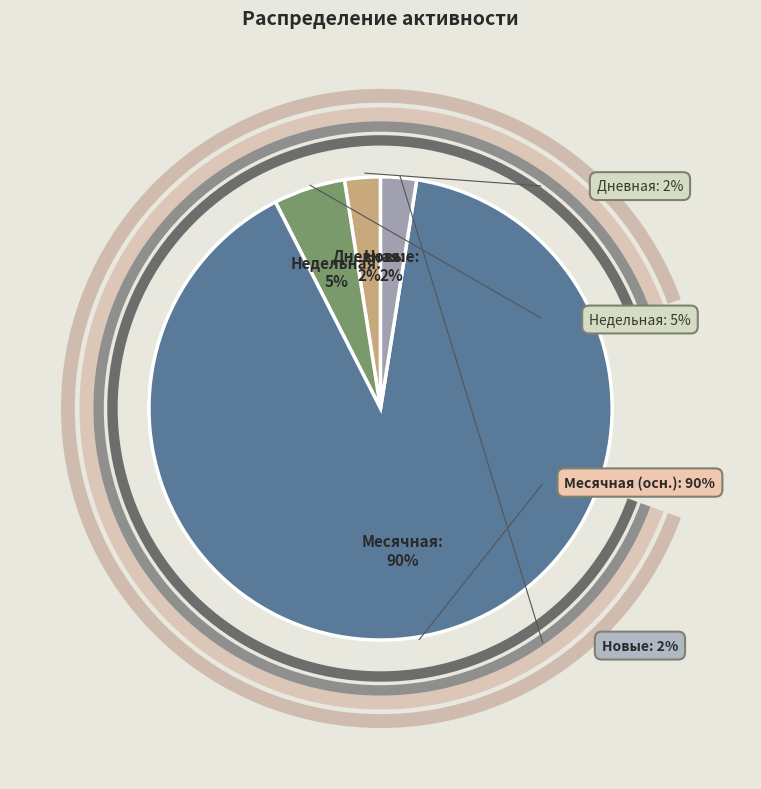

How many slices are in this pie chart?

7